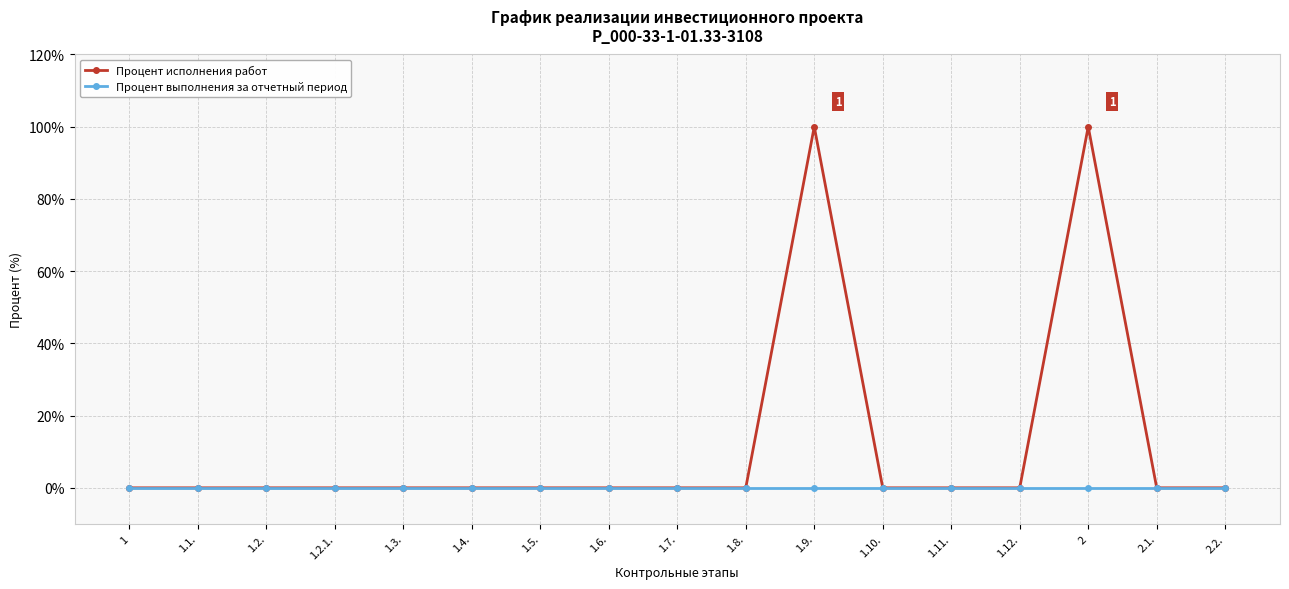

What are all the series names shown in the legend?

Процент исполнения работ, Процент выполнения за отчетный период